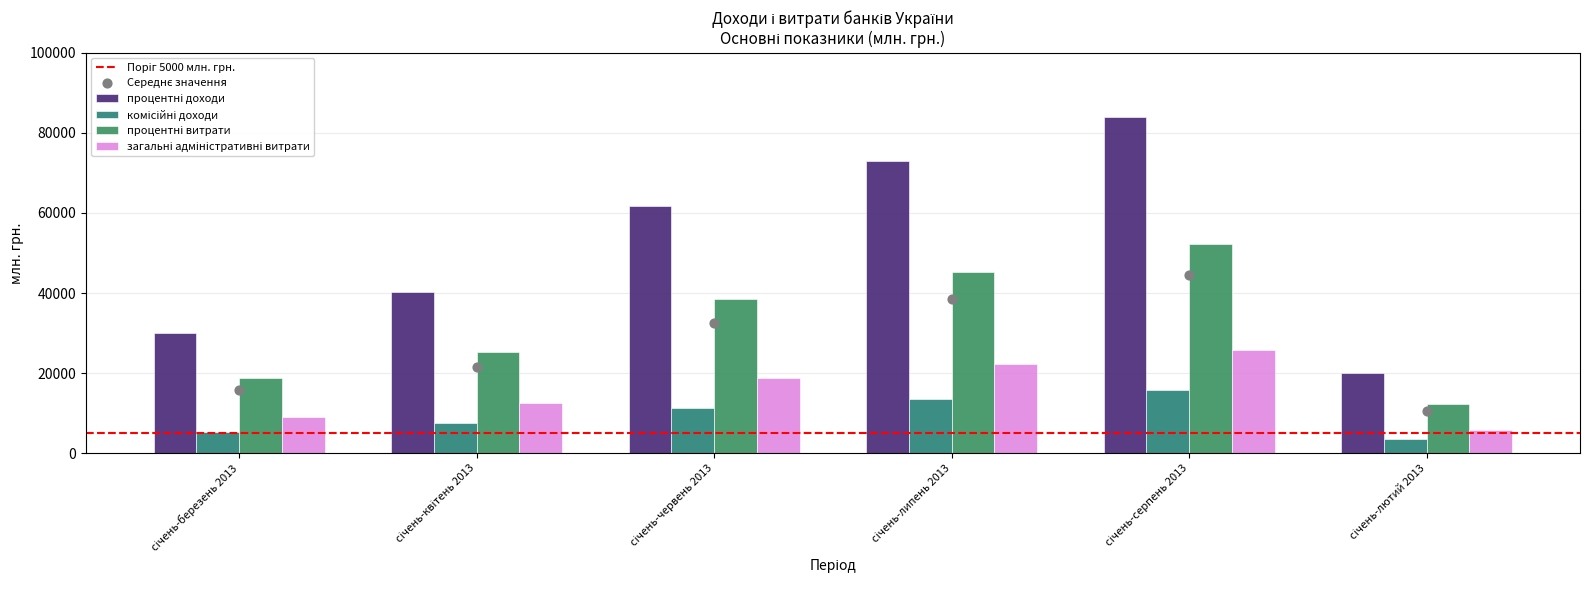

Which series contains the highest Y value?

процентні доходи